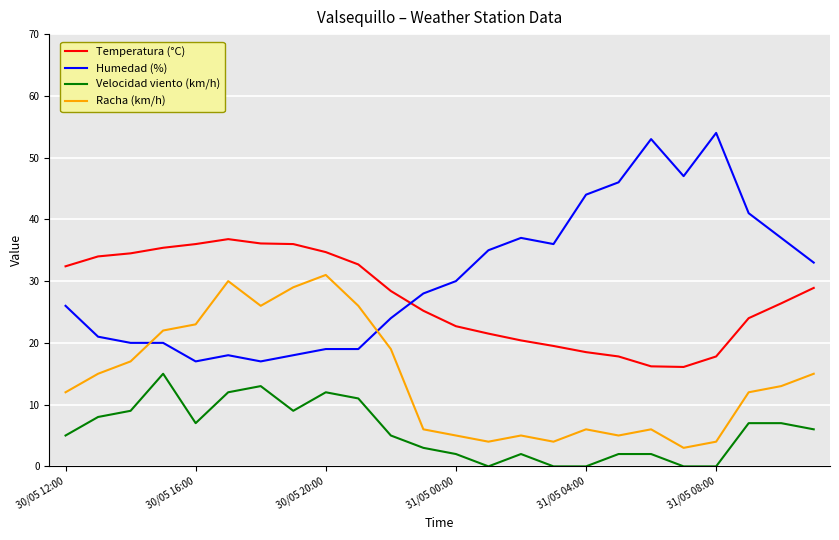

Which series has the largest total across all categories?

Humedad (%)